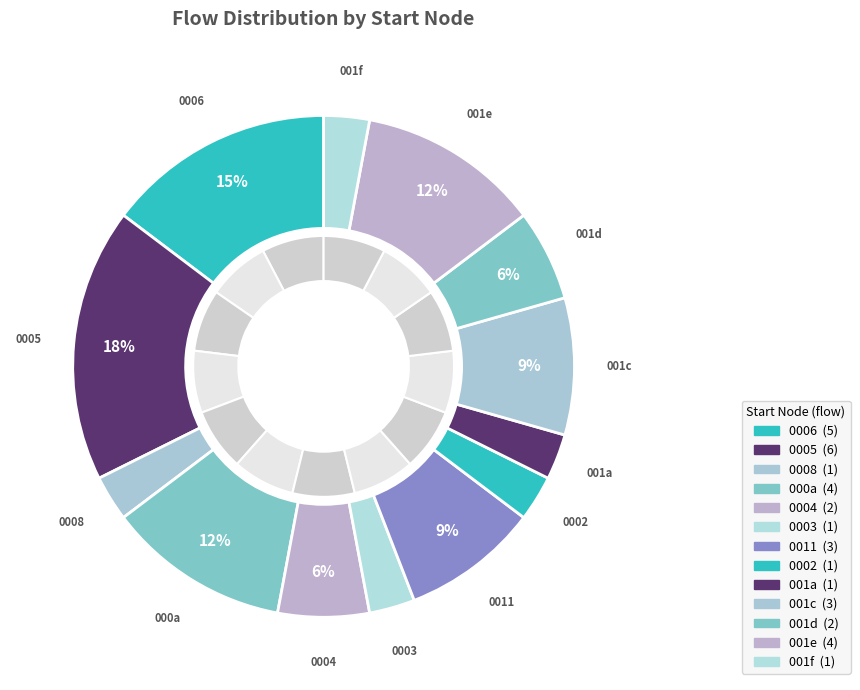

Is 11 the majority of the pie?

No